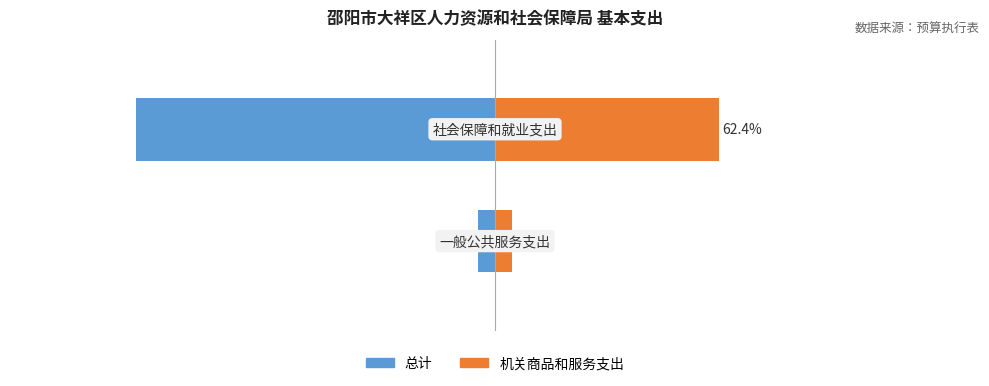

At −300000, list the series in order from smallest to largest.

总计, 机关商品和服务支出